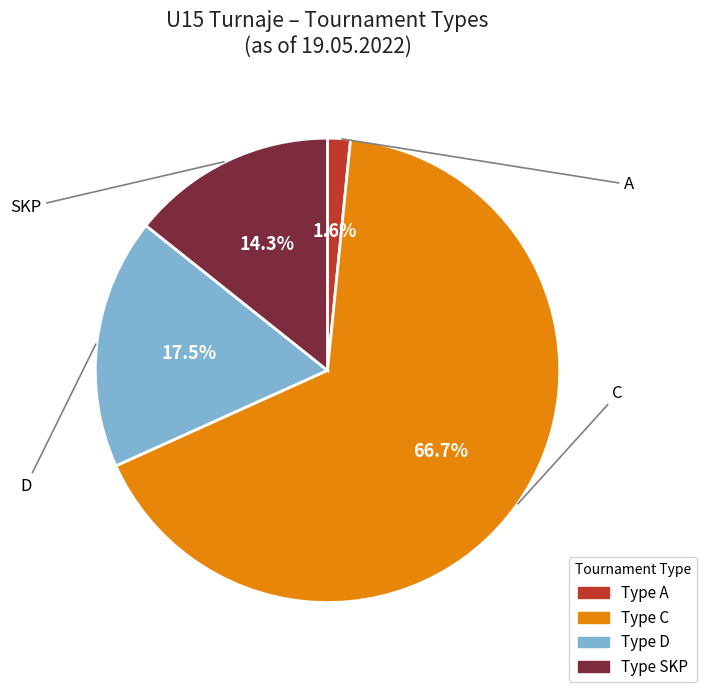

Does any single category account for the majority?

Yes